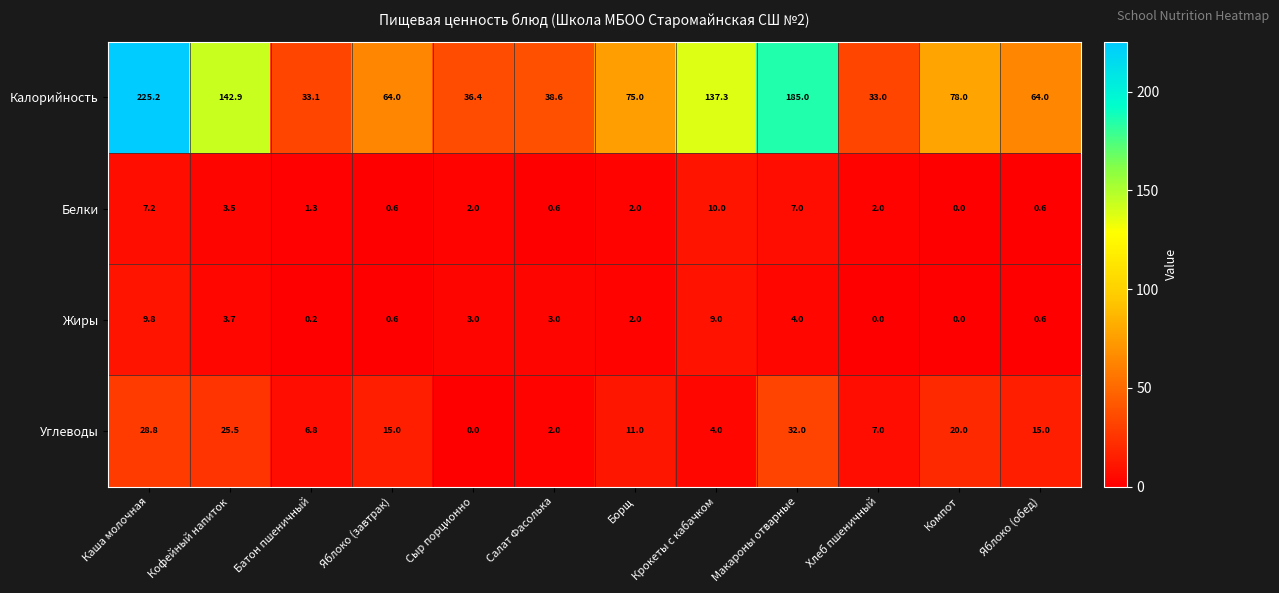

Count the number of data series in this chart.

4